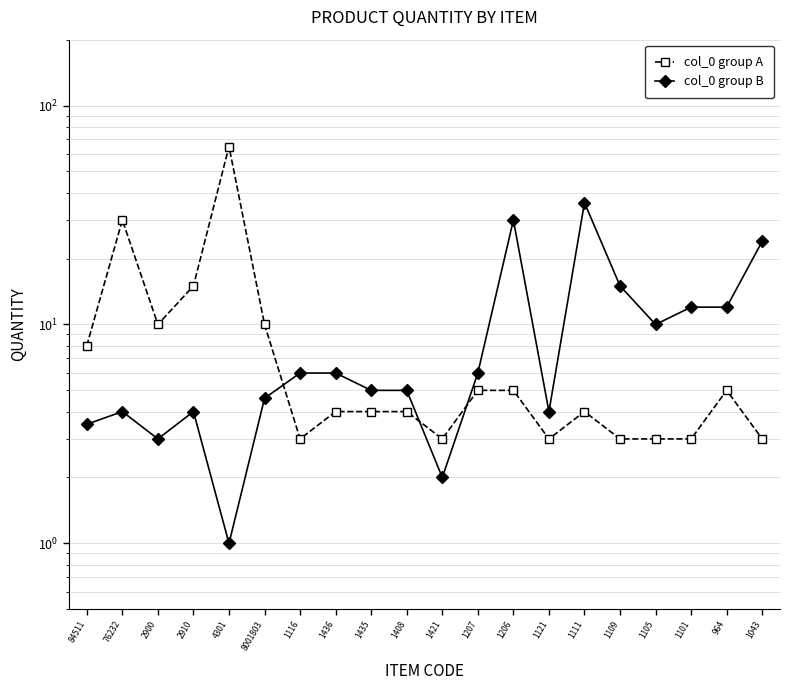

At how many categories does at least one series exceed 2?

20